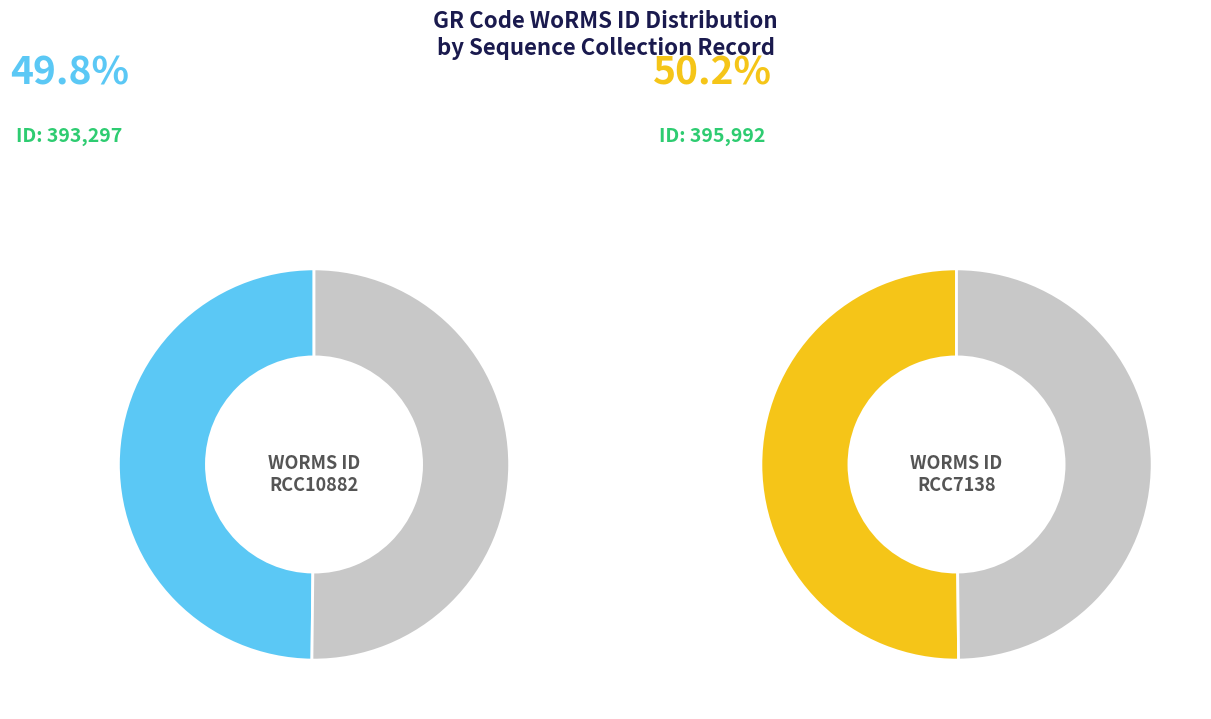

The RCC10882 slice represents 50% of the pie. True or false?

True